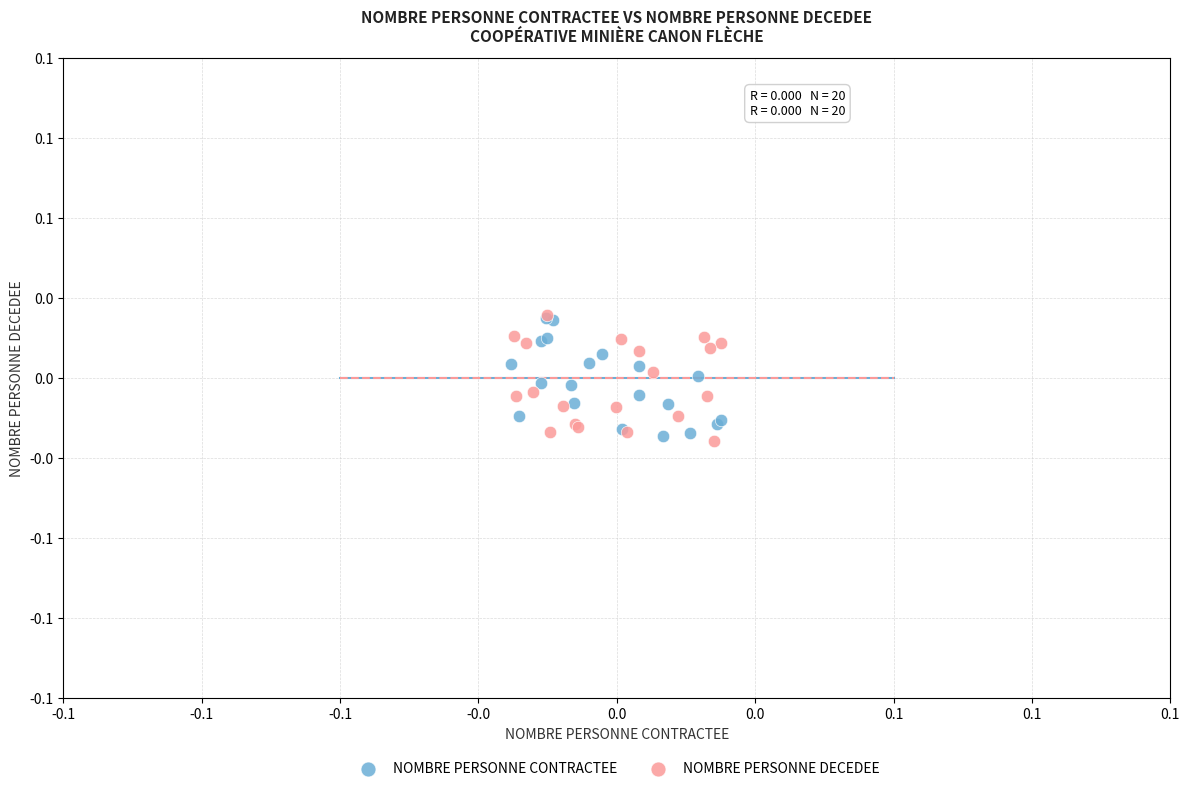

What are all the series names shown in the legend?

NOMBRE PERSONNE CONTRACTEE, NOMBRE PERSONNE DECEDEE